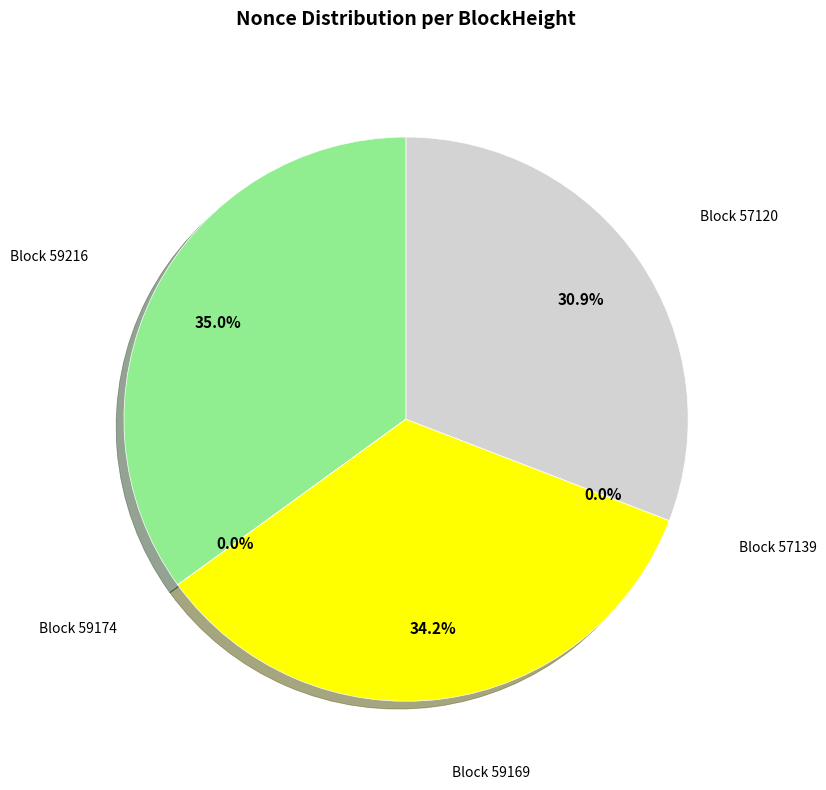

Approximately how many times larger is the value at 57120 compared to 59169?

0.9